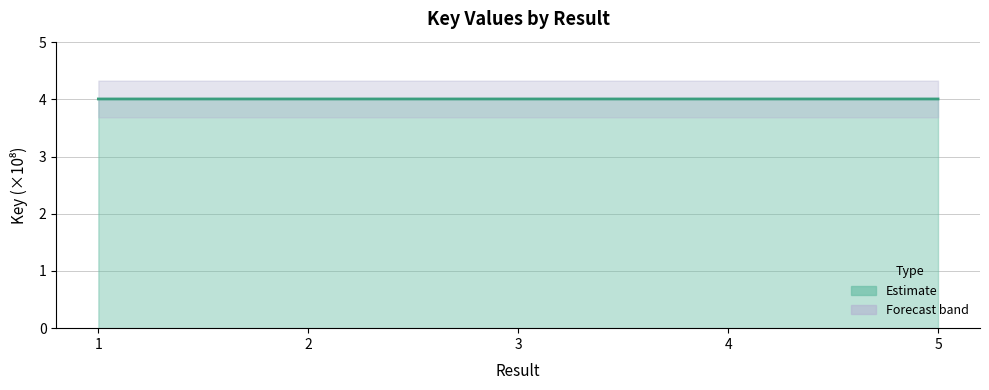

Which has a higher value, 1 or 3?

3